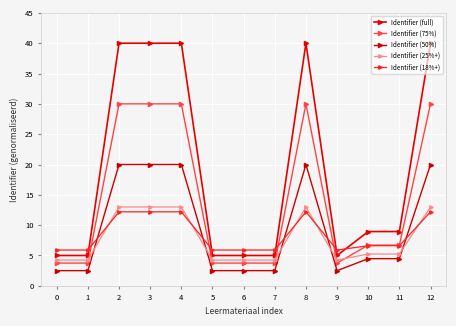

What is the sum of all Identifier (75%) values?

185.9